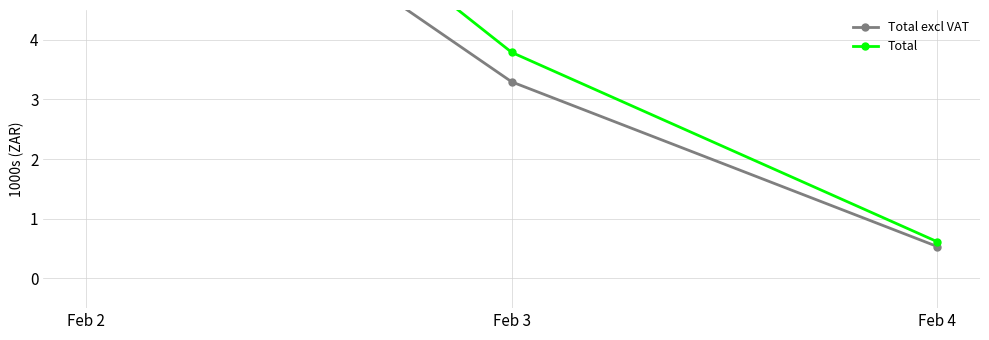

What is the spread (max minus min) of values at Feb 3?

0.5